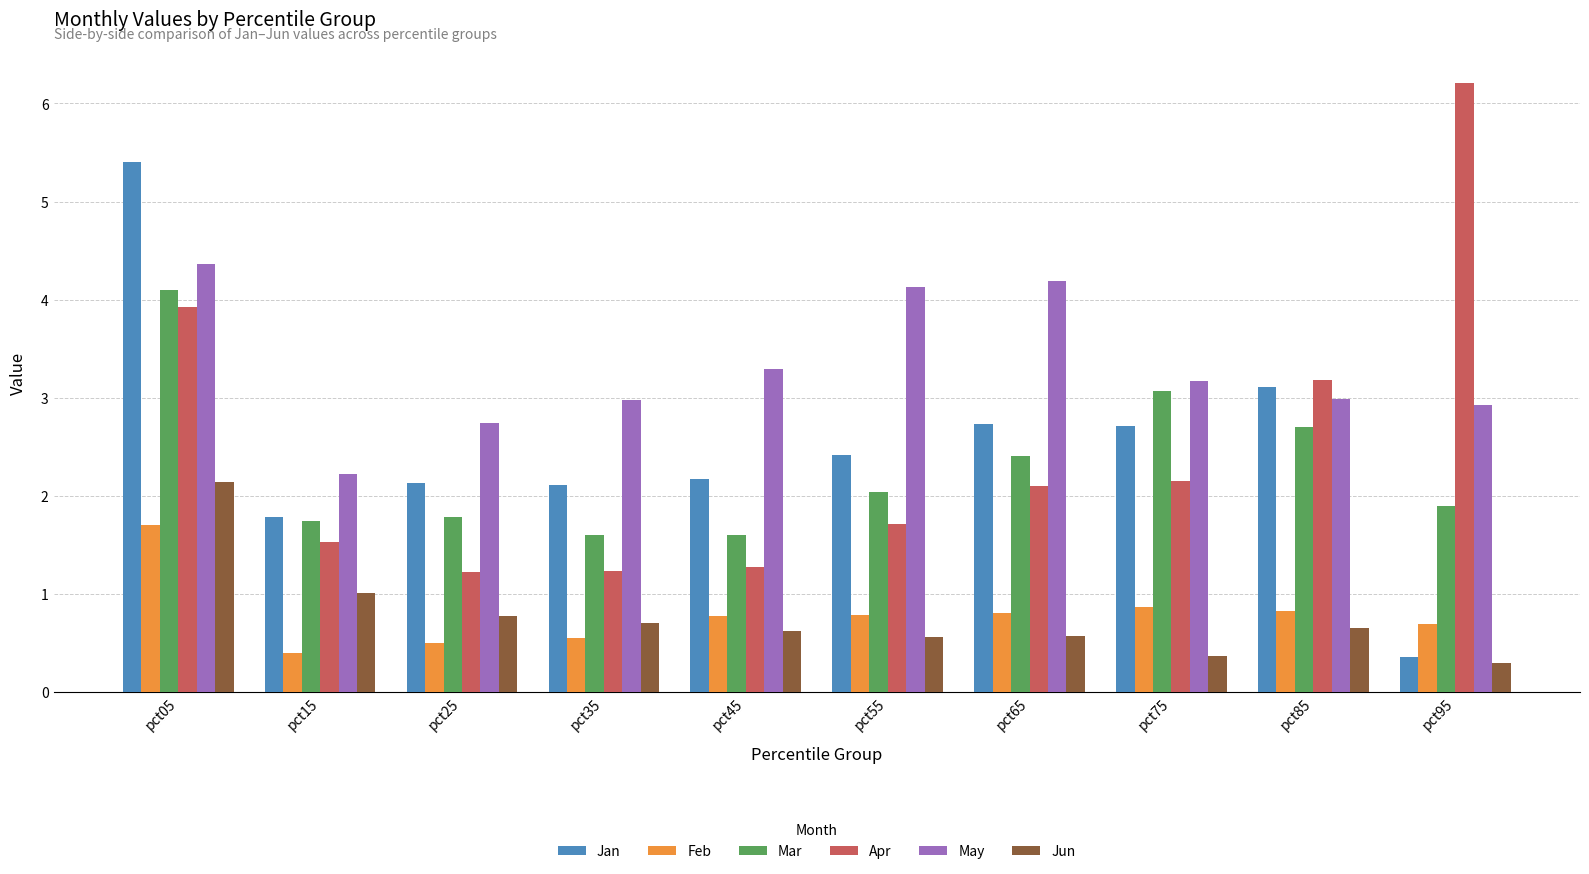

What is the average value of the Jun series?

0.8